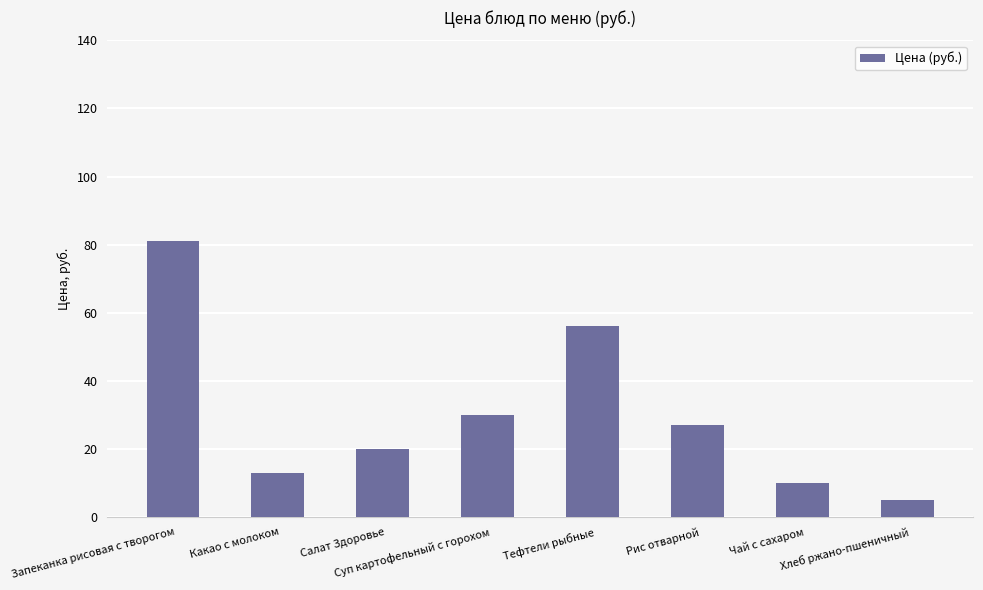

List the labels in order of value, largest first.

Запеканка рисовая с творогом, Тефтели рыбные, Суп картофельный с горохом, Рис отварной, Салат Здоровье, Какао с молоком, Чай с сахаром, Хлеб ржано-пшеничный